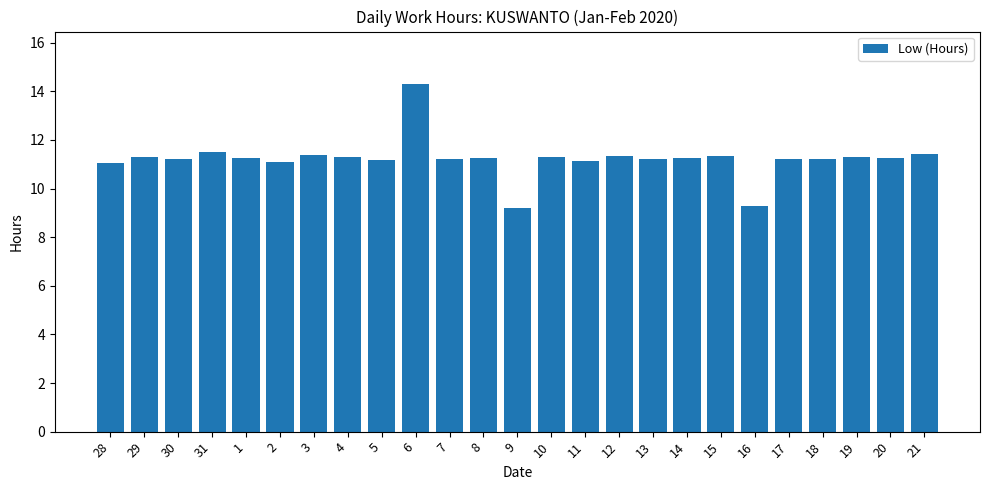

Does the chart contain stacked bars?

No